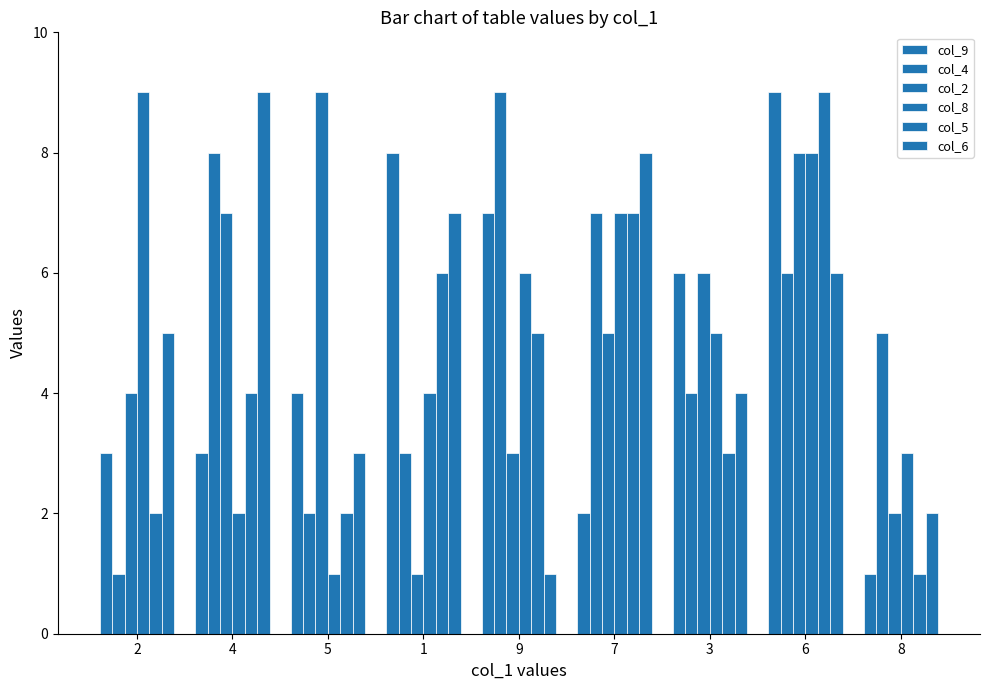

Reading left to right, transcribe all the data shown in this chart.

col_9: 2=3	4=3	5=4	1=8	9=7	7=2	3=6	6=9	8=1
col_4: 2=1	4=8	5=2	1=3	9=9	7=7	3=4	6=6	8=5
col_2: 2=4	4=7	5=9	1=1	9=3	7=5	3=6	6=8	8=2
col_8: 2=9	4=2	5=1	1=4	9=6	7=7	3=5	6=8	8=3
col_5: 2=2	4=4	5=2	1=6	9=5	7=7	3=3	6=9	8=1
col_6: 2=5	4=9	5=3	1=7	9=1	7=8	3=4	6=6	8=2